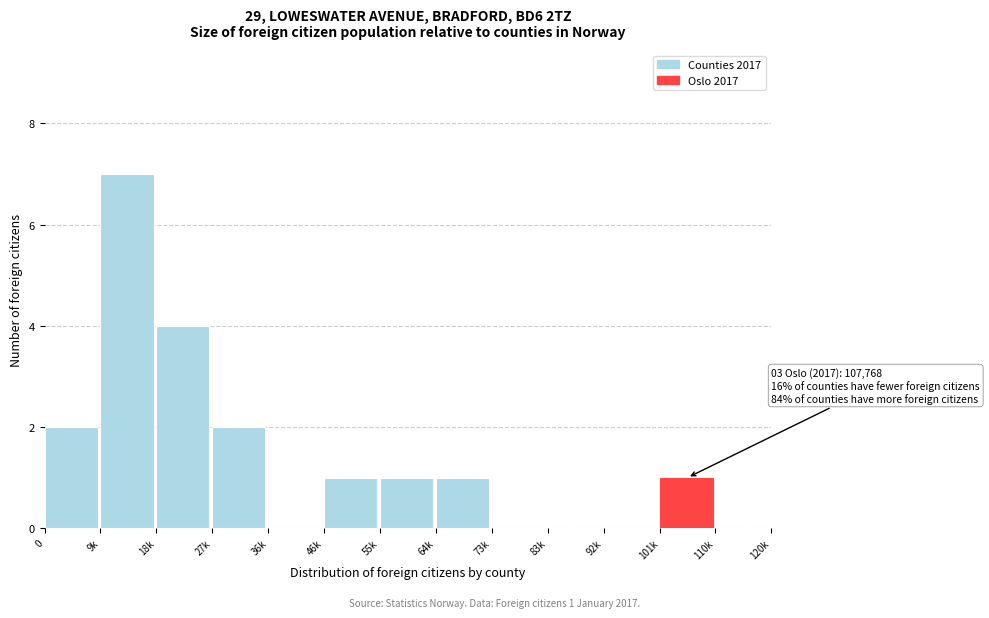

Reading left to right, what are all the values shown in this chart?

0=2	9k=7	18k=4	27k=2	36k=0	46k=1	55k=1	64k=1	73k=0	83k=0	92k=0	101k=1	110k=0